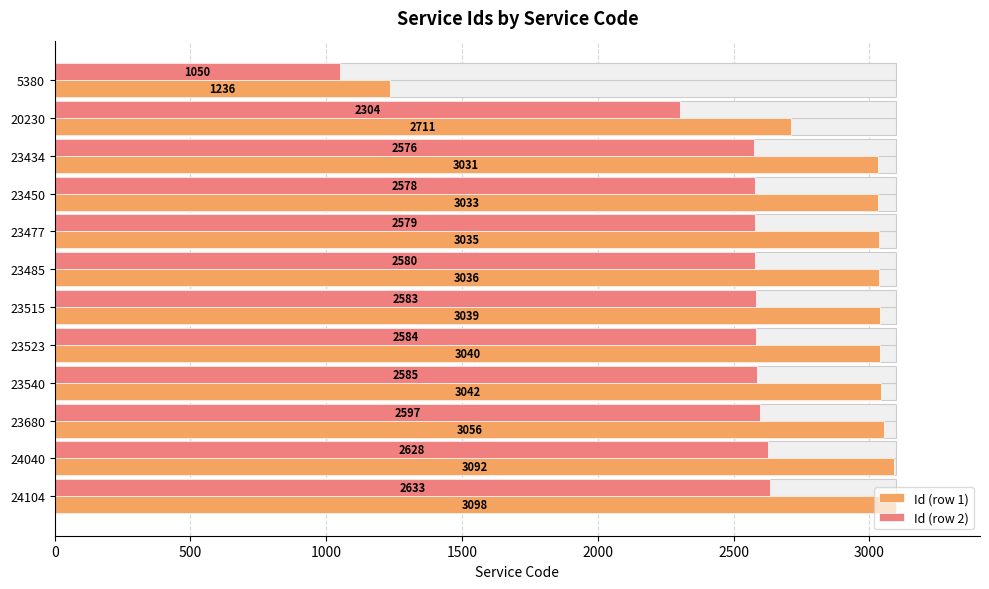

Reading left to right, list all the values displayed in this chart.

Id (row 1): 1236.0	2711.0	3031.0	3033.0	3035.0	3036.0	3039.0	3040.0	3042.0	3056.0	3092.0	3098.0
Id (row 2): 1050.6	2304.3	2576.3	2578.0	2579.8	2580.6	2583.2	2584.0	2585.7	2597.6	2628.2	2633.3